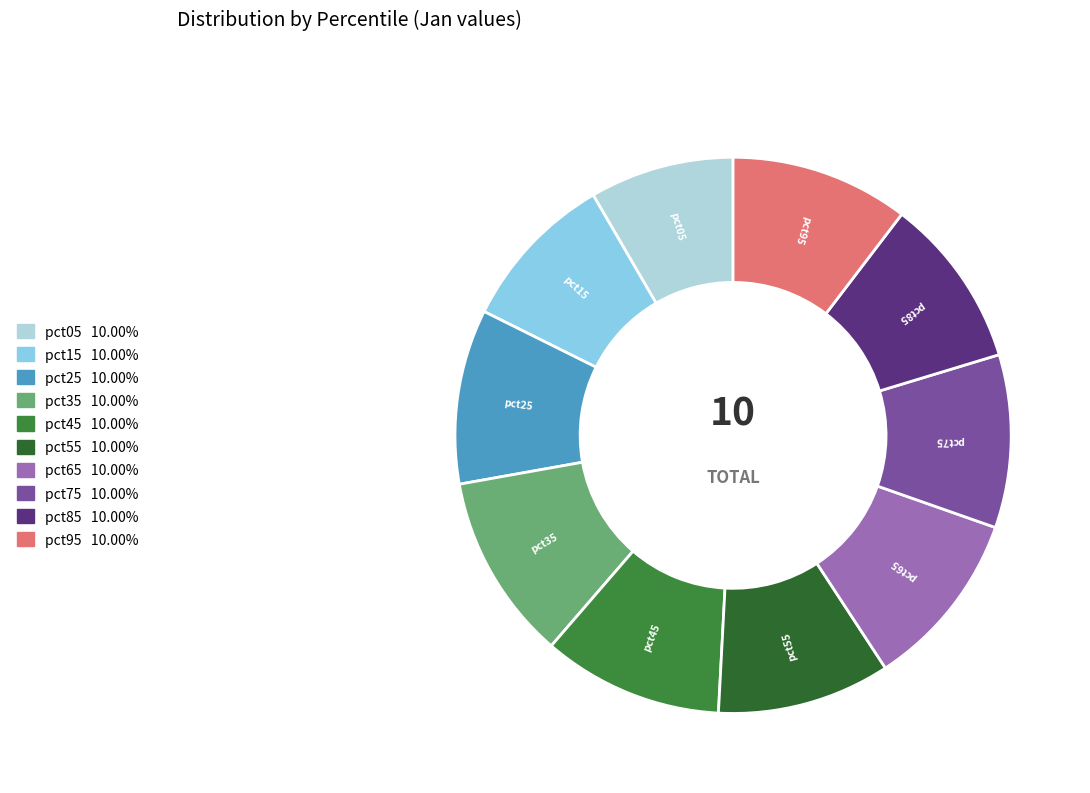

Between pct45 and pct05, which is larger?

pct45